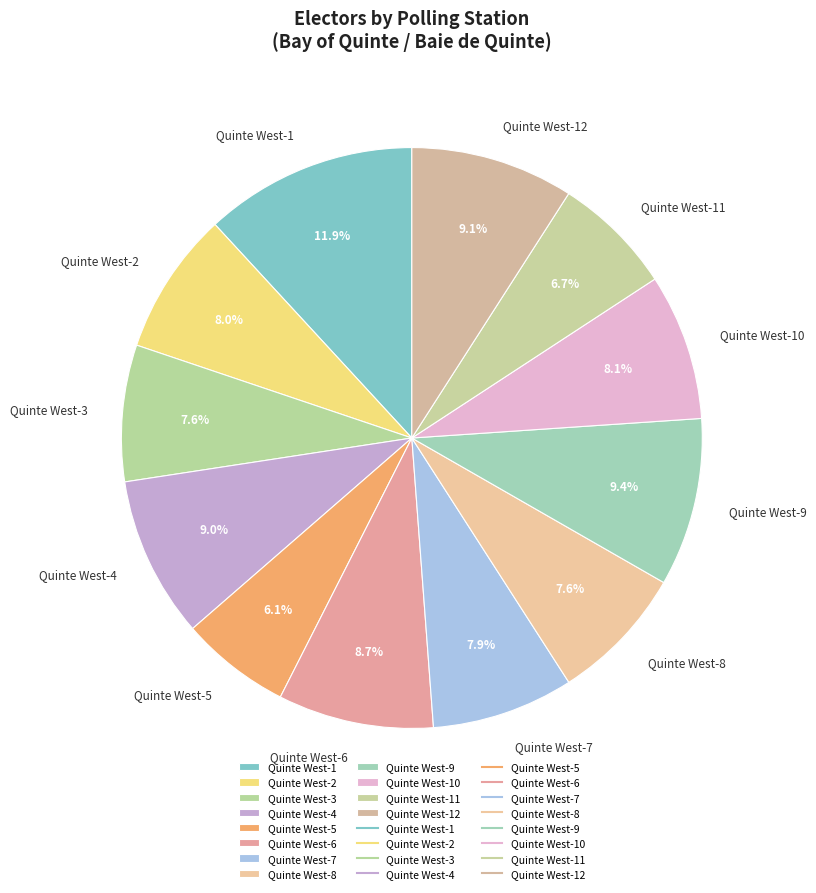

Which category has the biggest portion of the pie?

Quinte West-1